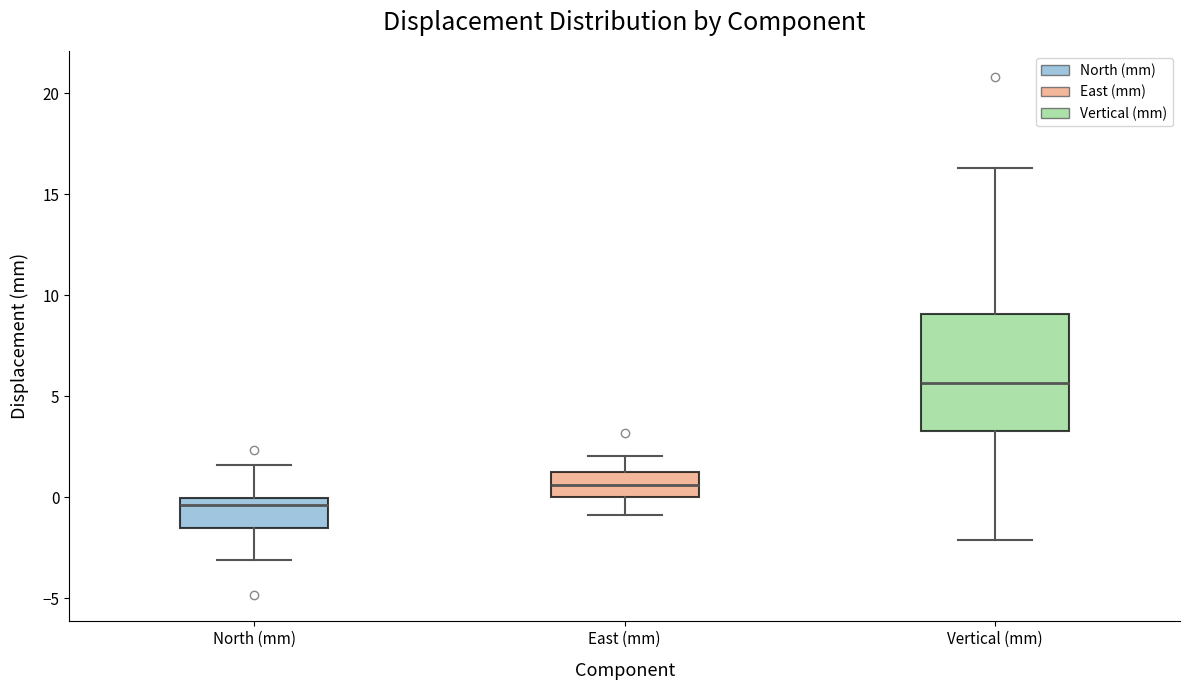

Where is the lower edge of the box for Vertical (mm) on the y-axis? The values are not printed on the chart, so give them approximately, as read against the axis.

3.5